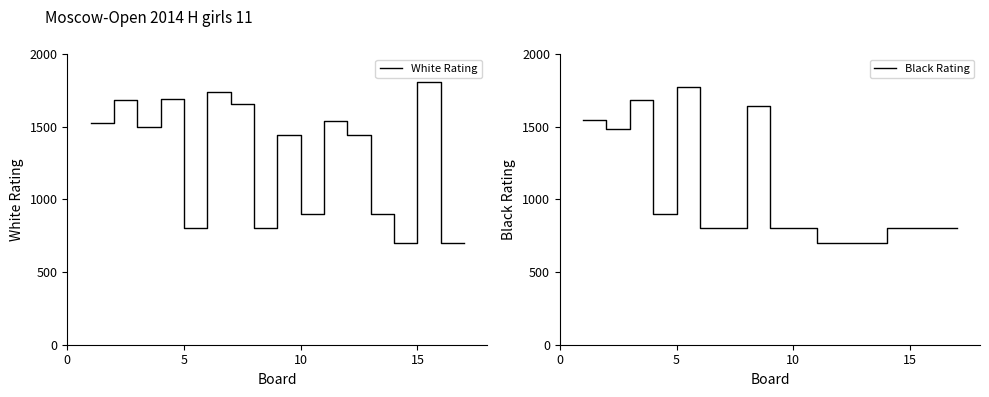

What is the value of the Black Rating point at the 7th from the left?

800